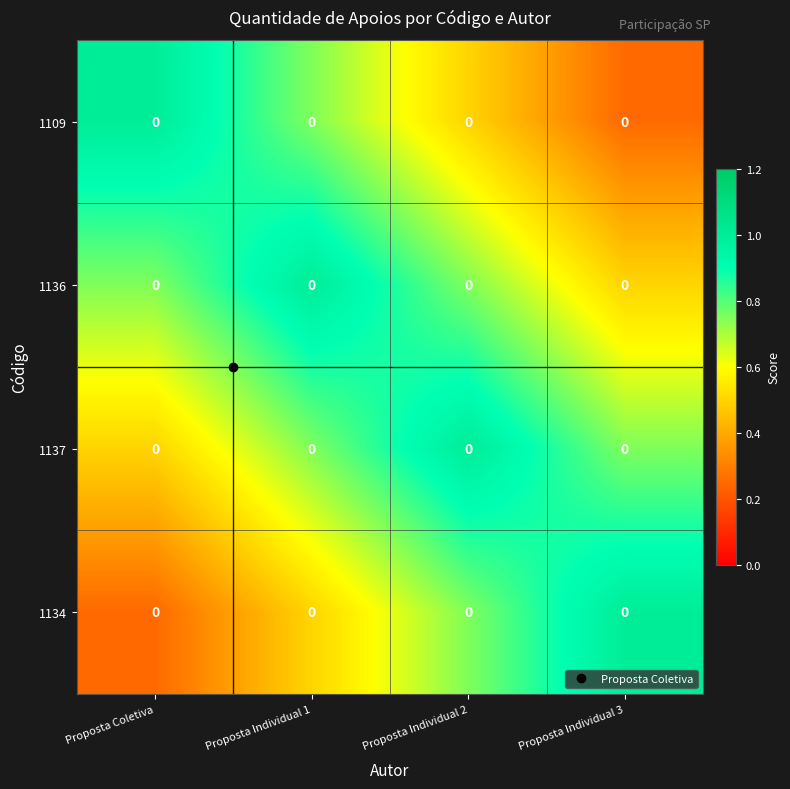

At how many categories does at least one series exceed 0?

4